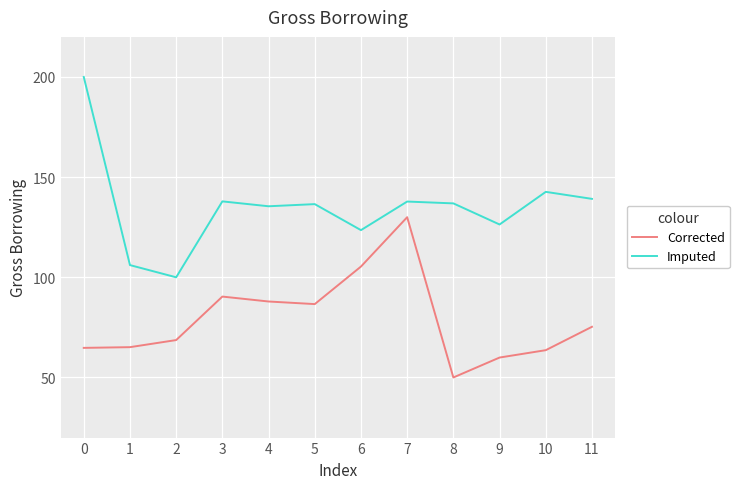

Which series has the widest spread of values?

Imputed